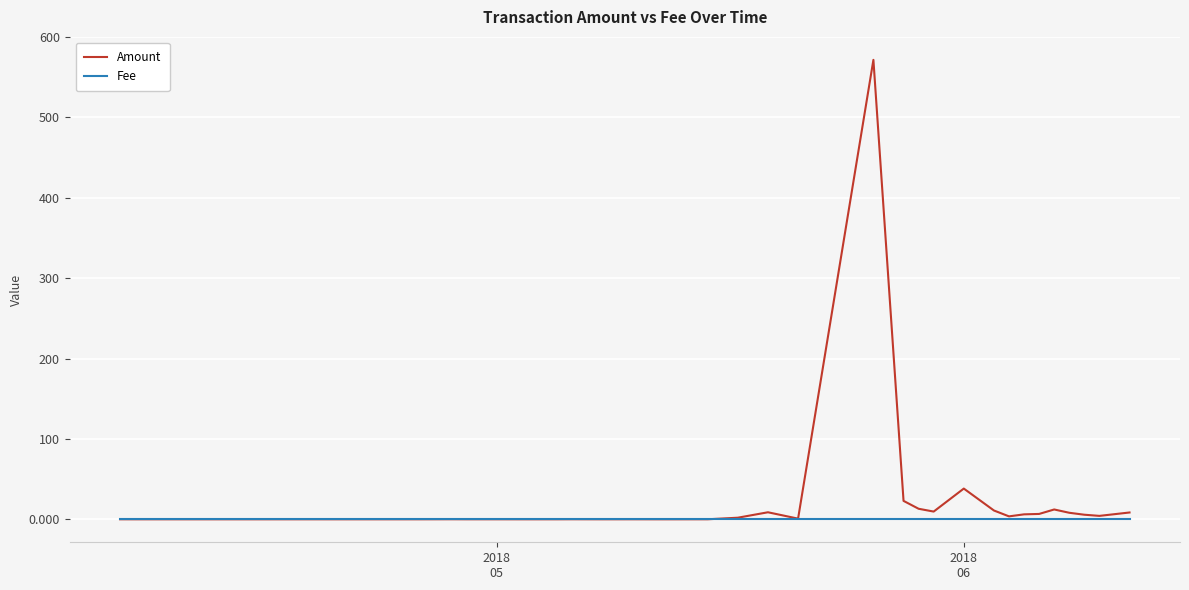

Which series has the largest range (max minus min)?

Amount